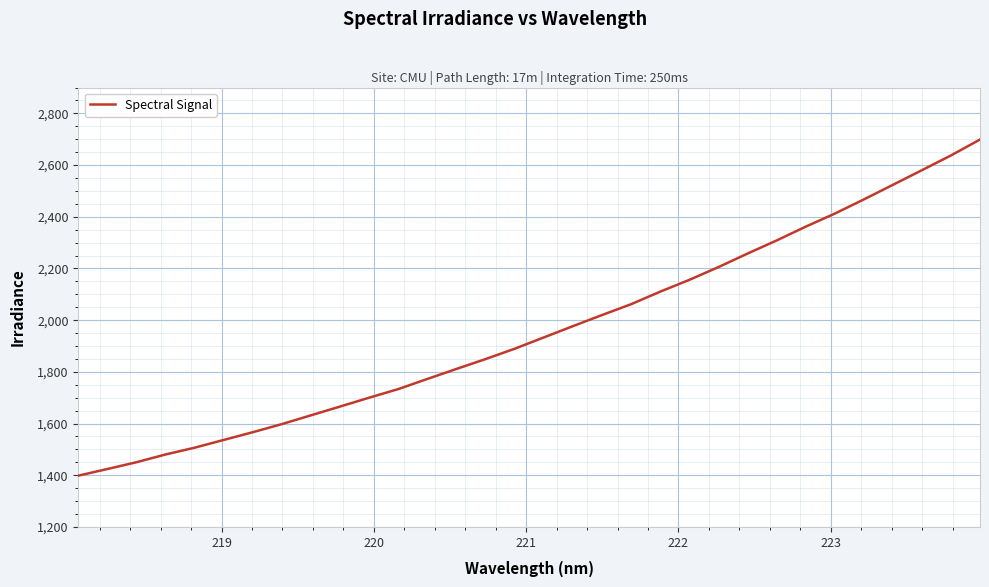

What is the difference between the maximum and minimum values?

1300.5